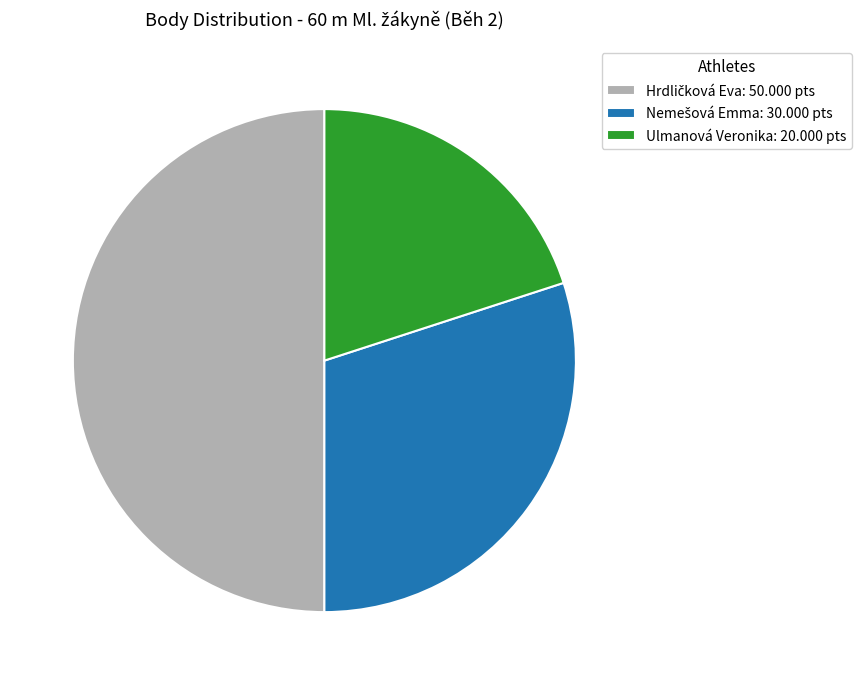

Which slice is the smallest?

Ulmanová Veronika: 20.000 pts